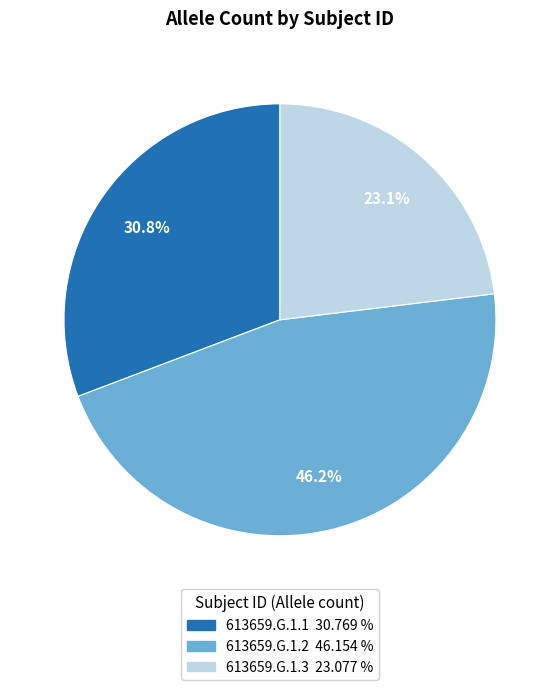

What is the ratio of the value at 613659.G.1.3 to the value at 613659.G.1.2?

0.5